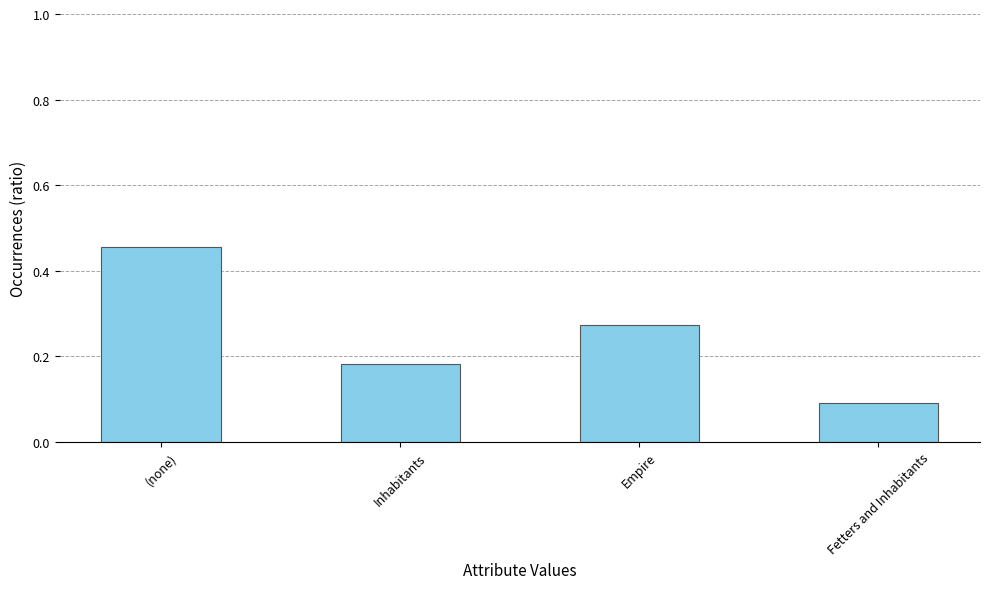

Are the bars horizontal?

No